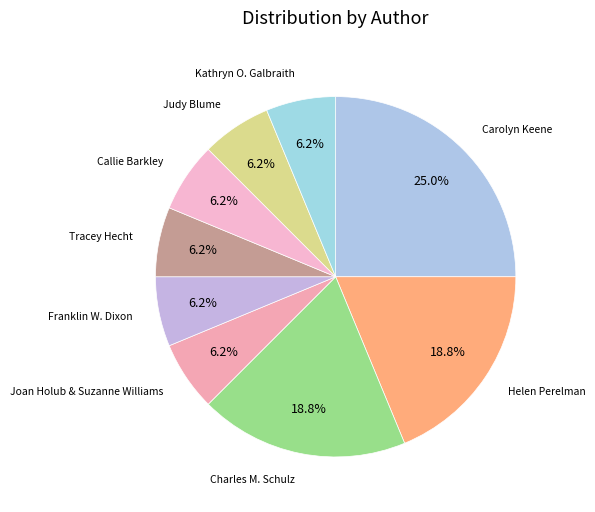

Count the number of slices in the pie.

9